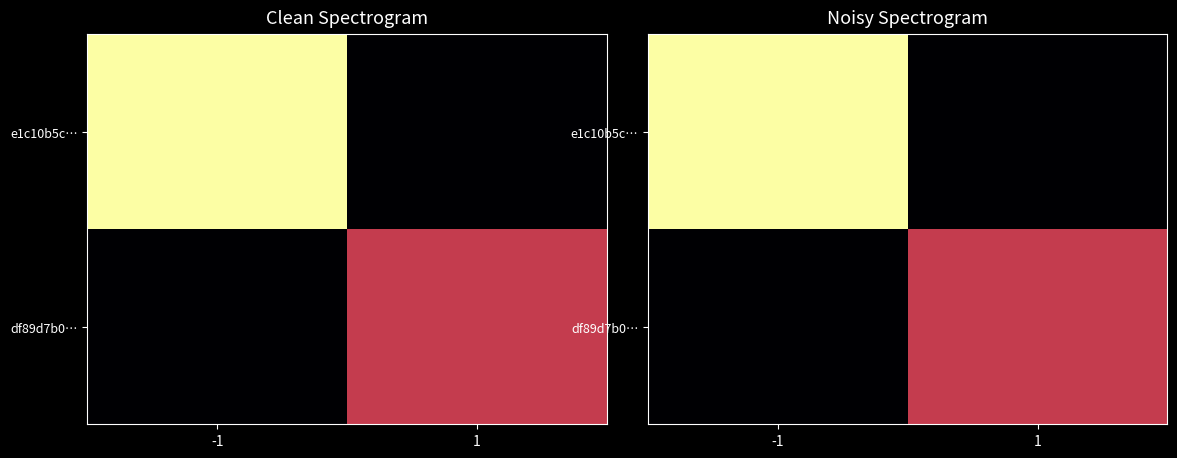

List the series in order of their overall mean, lowest first.

df89d7b0…, e1c10b5c…